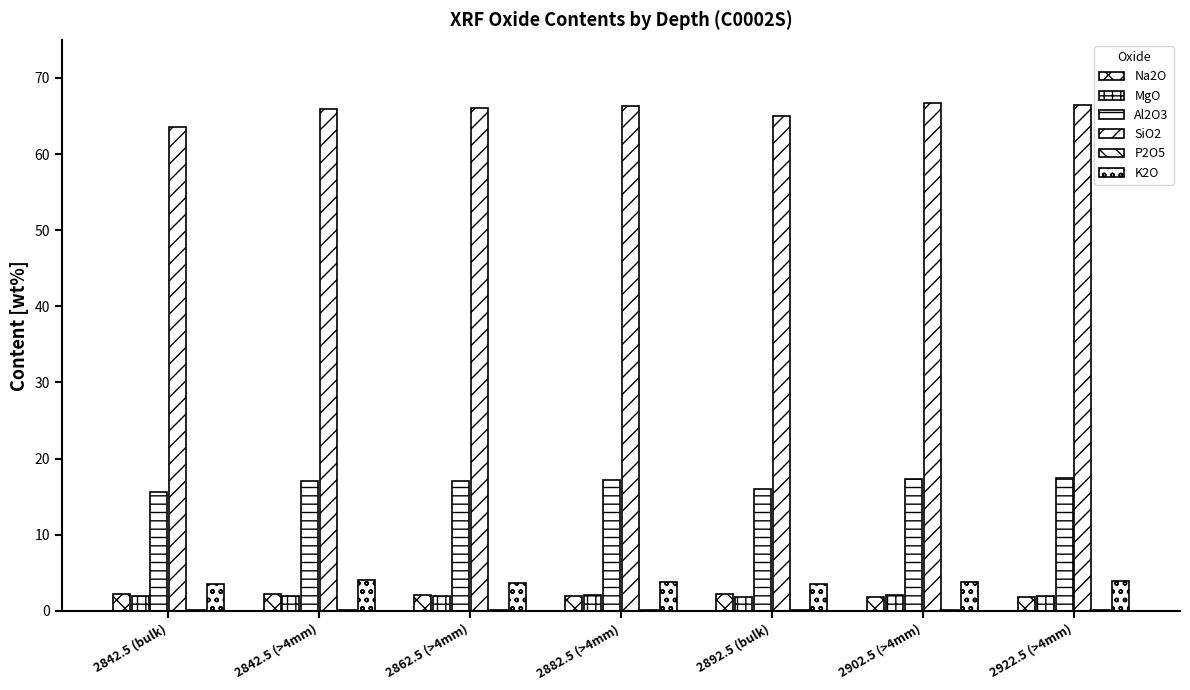

How many groups of bars are there?

7